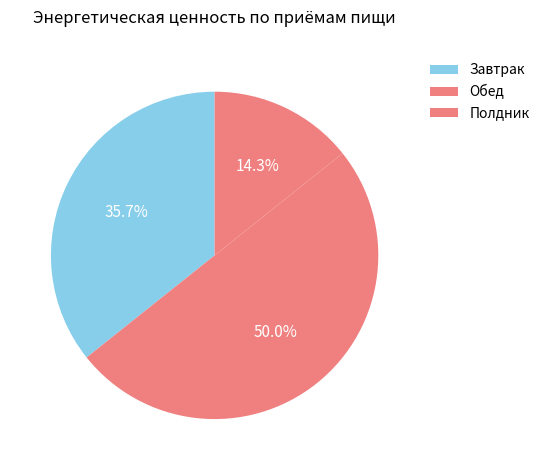

How many segments does this pie chart have?

3